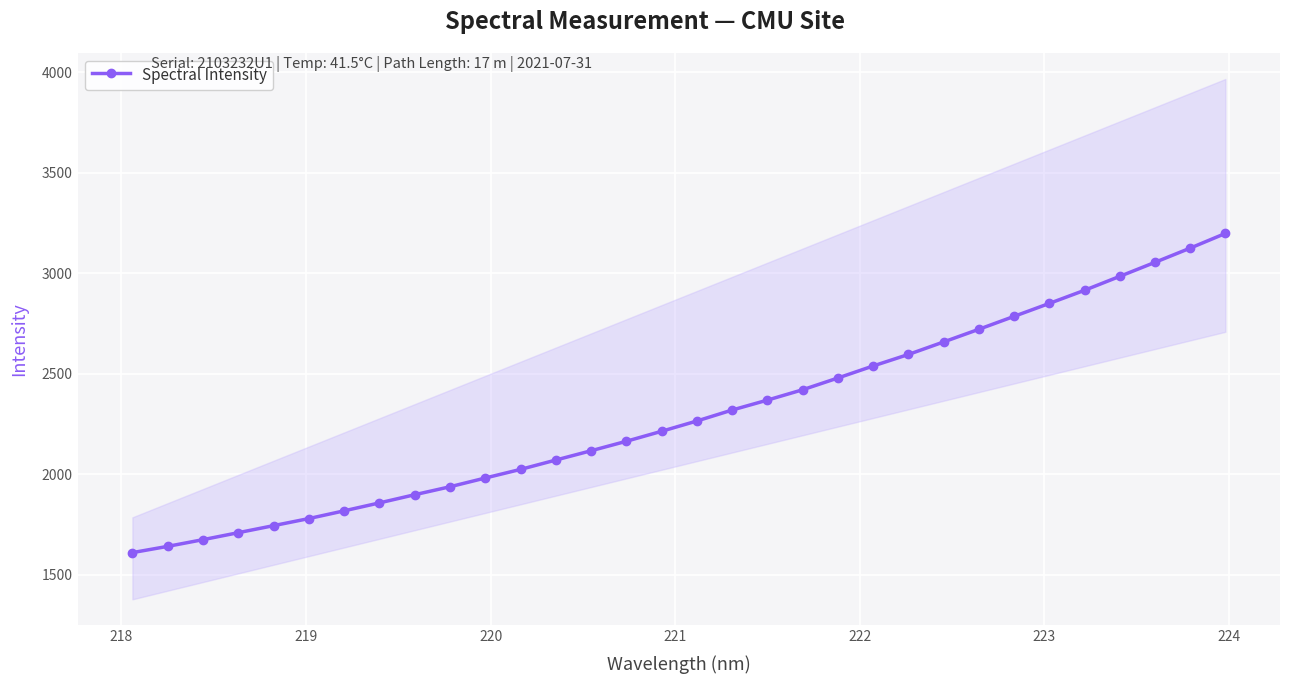

What is the average value?

2297.3